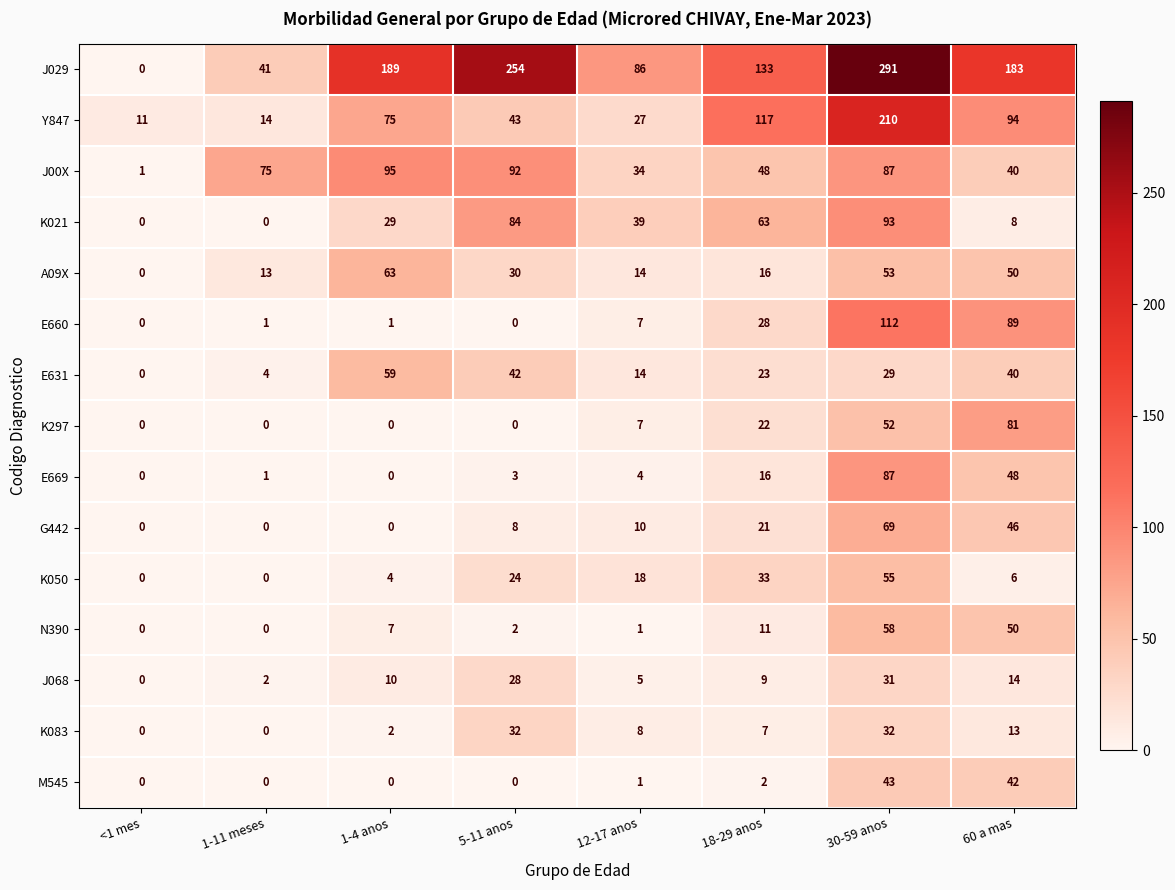

How many categories are shown in the chart?

8